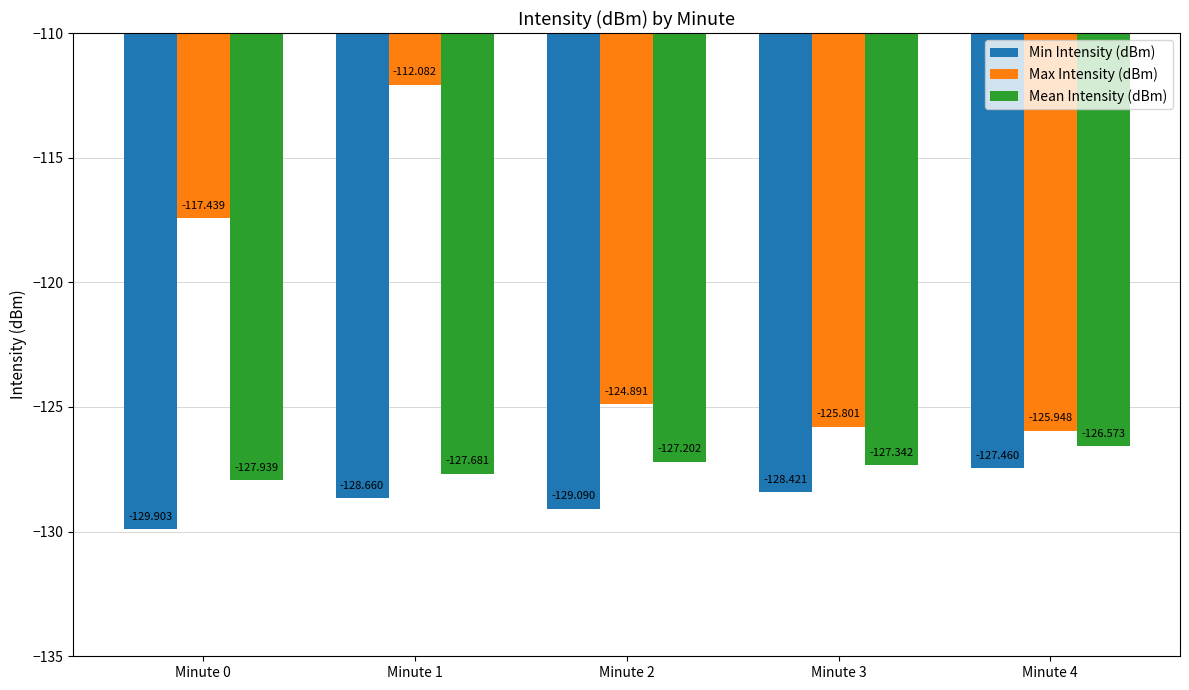

What is the difference between the second highest and second lowest values in the Mean Intensity (dBm) series?

0.5